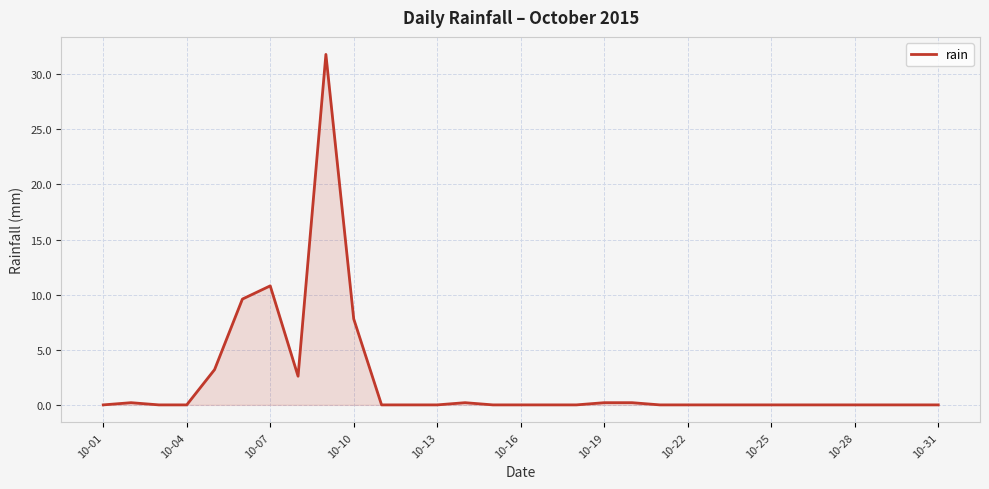

What is the difference between the maximum and minimum values?

31.8